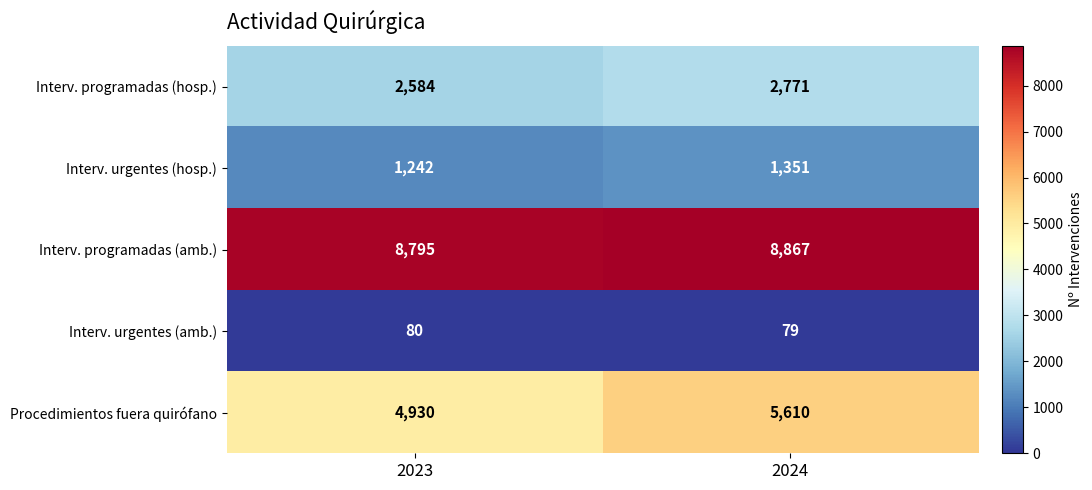

Reading right to left, what are all the values shown in this chart?

Interv. programadas (hosp.): 2024=2771	2023=2584
Interv. urgentes (hosp.): 2024=1351	2023=1242
Interv. programadas (amb.): 2024=8867	2023=8795
Interv. urgentes (amb.): 2024=79	2023=80
Procedimientos fuera quirófano: 2024=5610	2023=4930